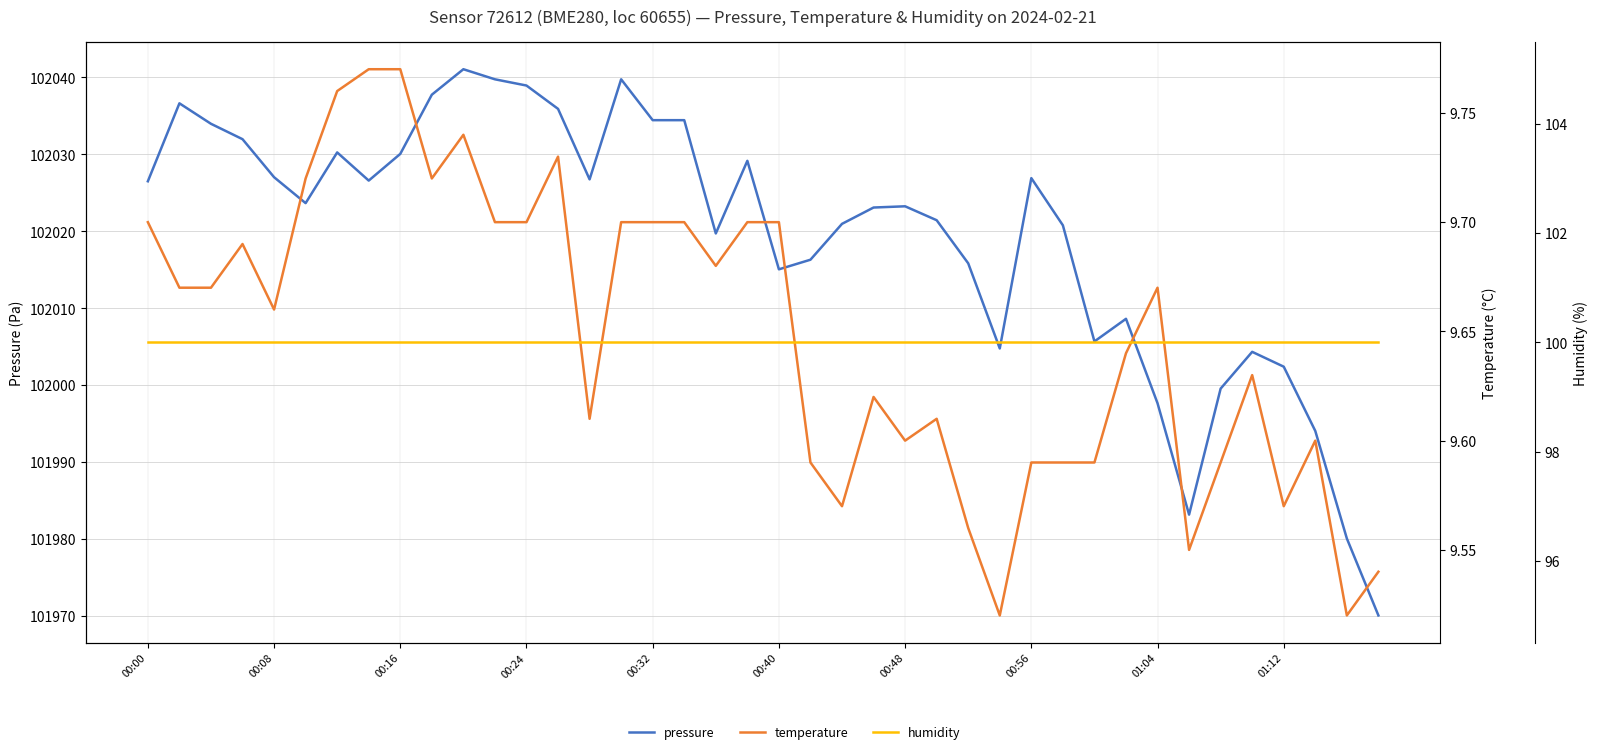

At how many categories does at least one series exceed 60808?

40